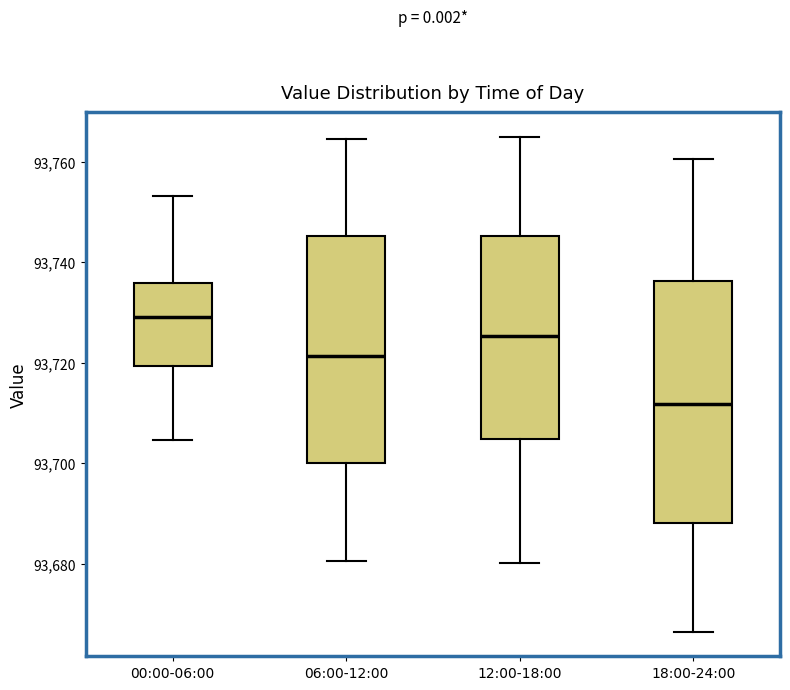

Which box's median line is the lowest?

18:00-24:00